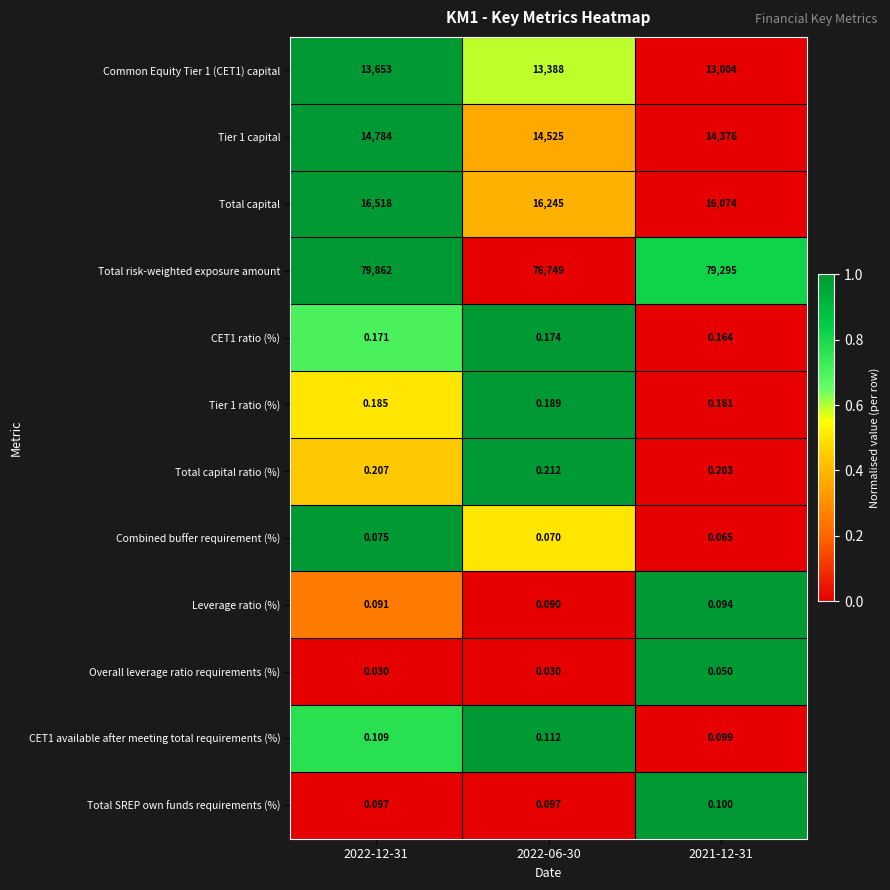

Which series has the widest spread of values?

Total risk-weighted exposure amount